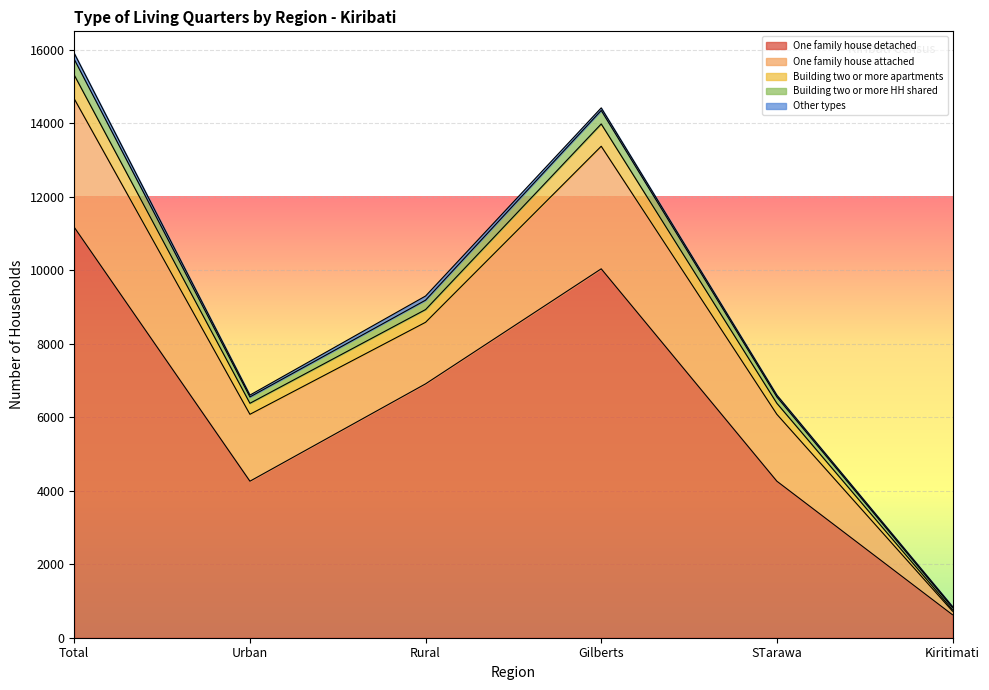

Does the chart display data point markers on the line(s)?

No